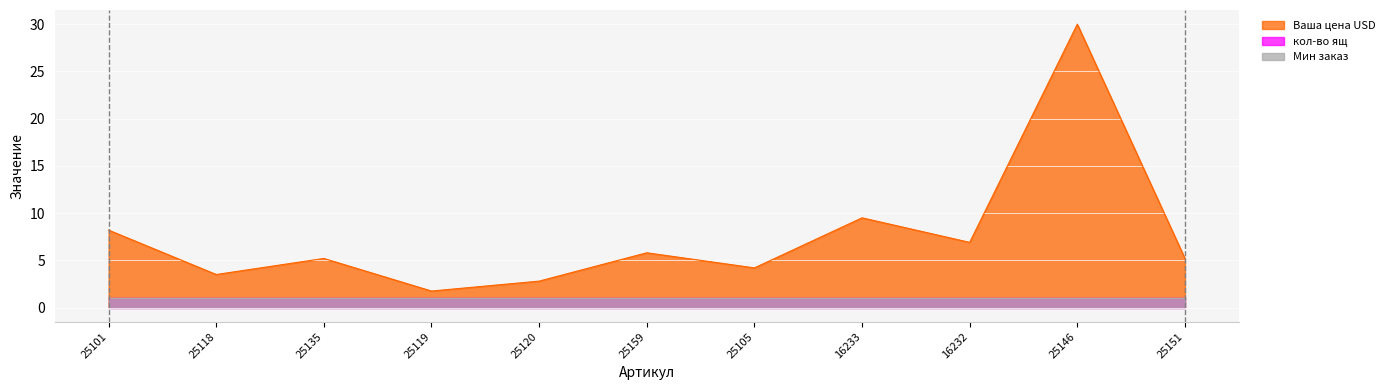

Count the number of categories in the chart.

11